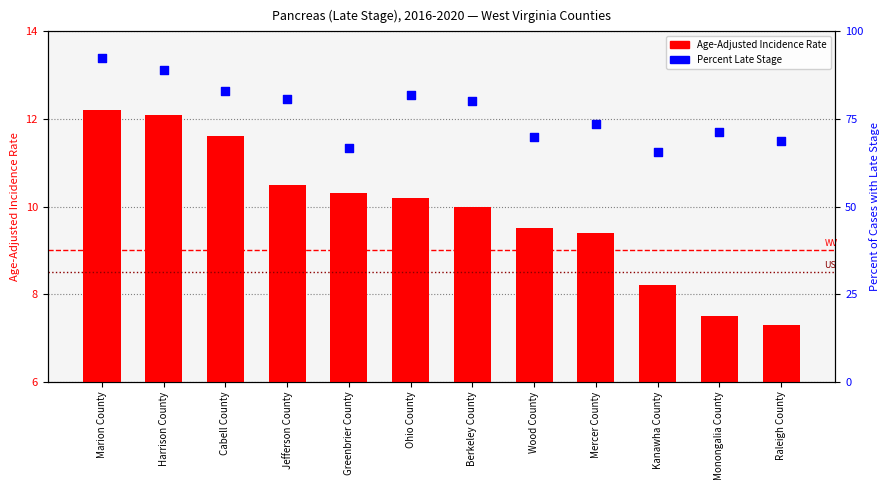

At which category is the sum across all series the highest?

Marion County